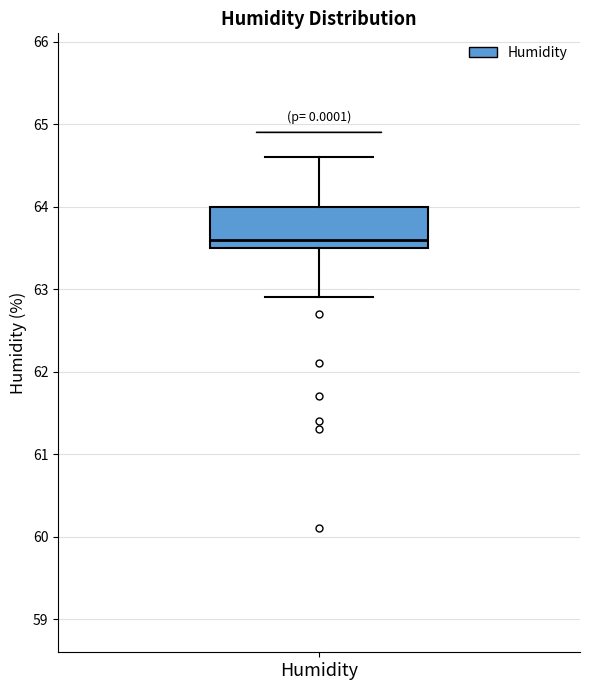

Where does the lower whisker of the box for Humidity end on the y-axis? The values are not printed on the chart, so give them approximately, as read against the axis.

62.9